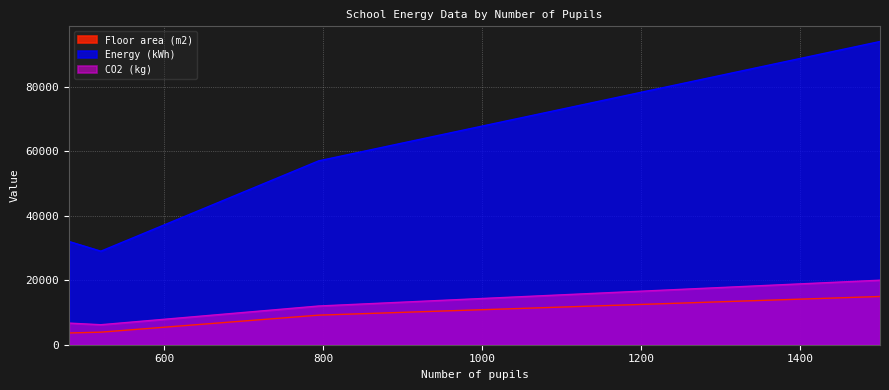

How many categories are shown in the chart?

4